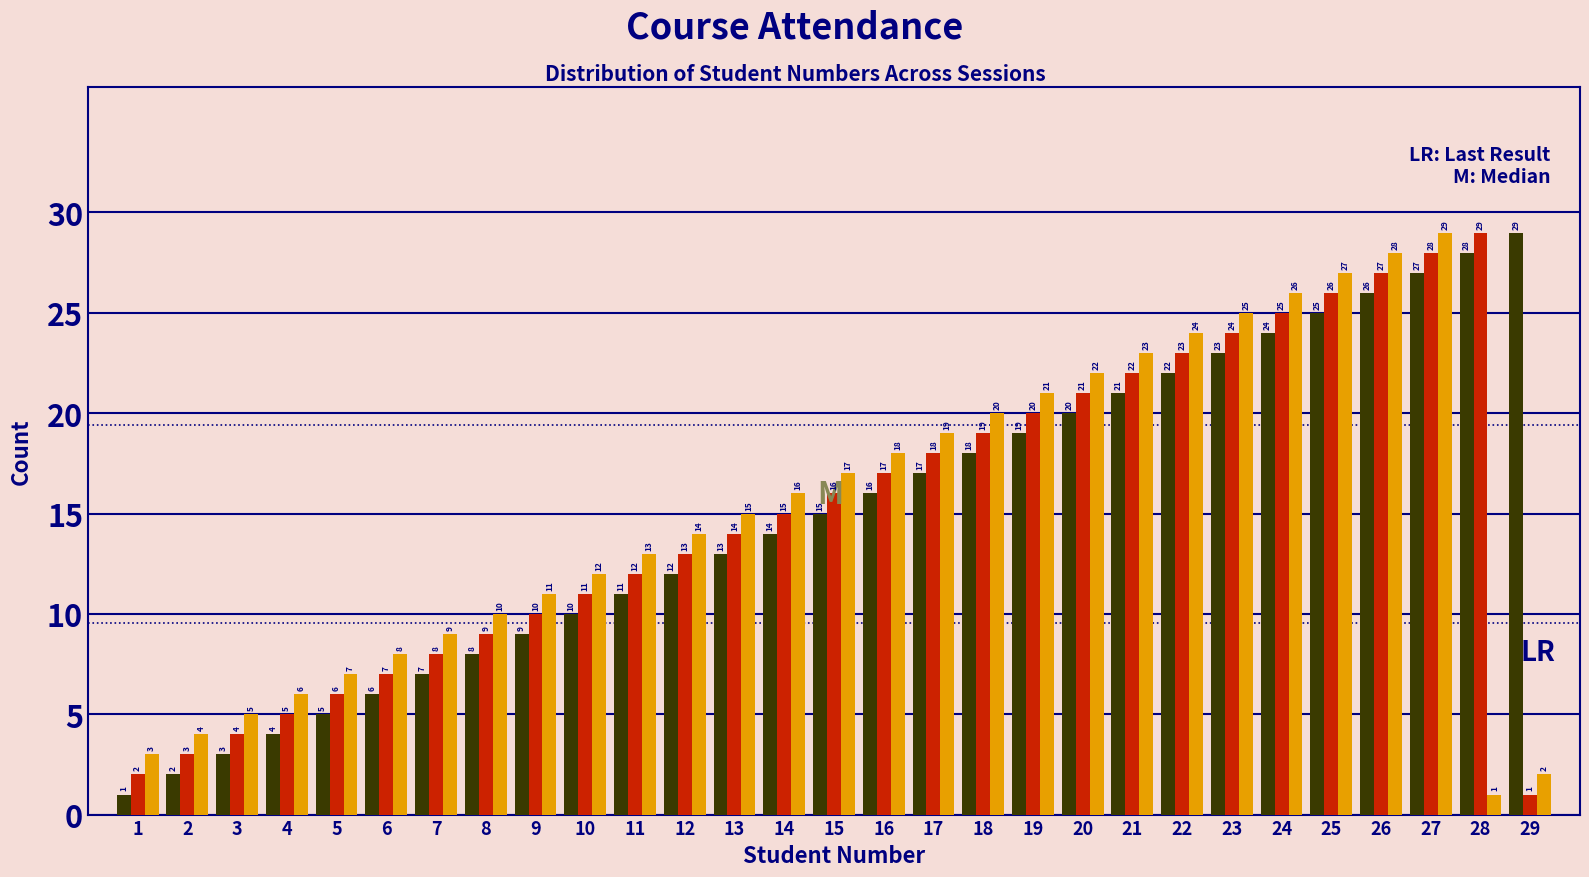

What is the greatest value displayed?

29